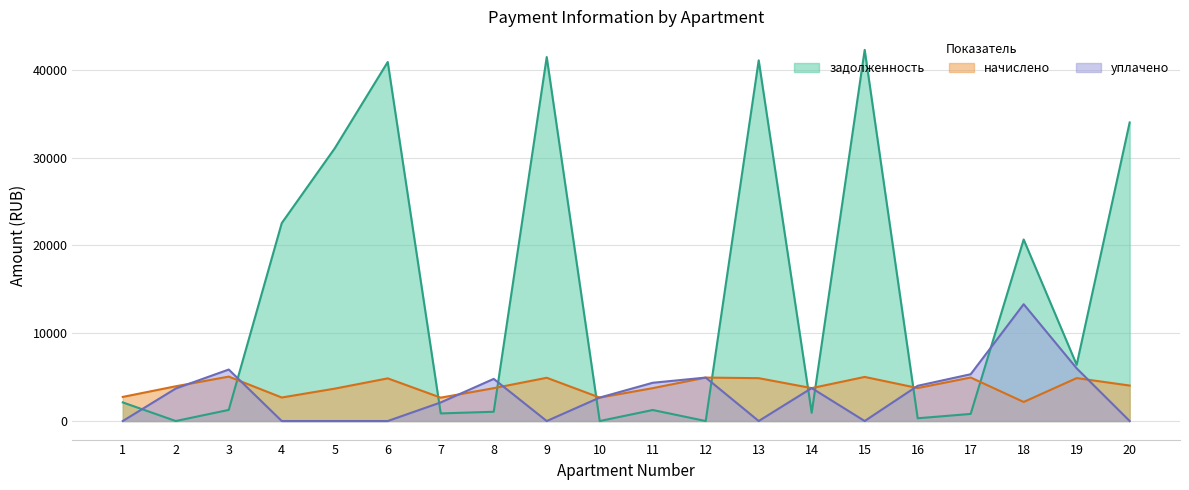

True or false: уплачено has more than 0 interior local peaks.

True